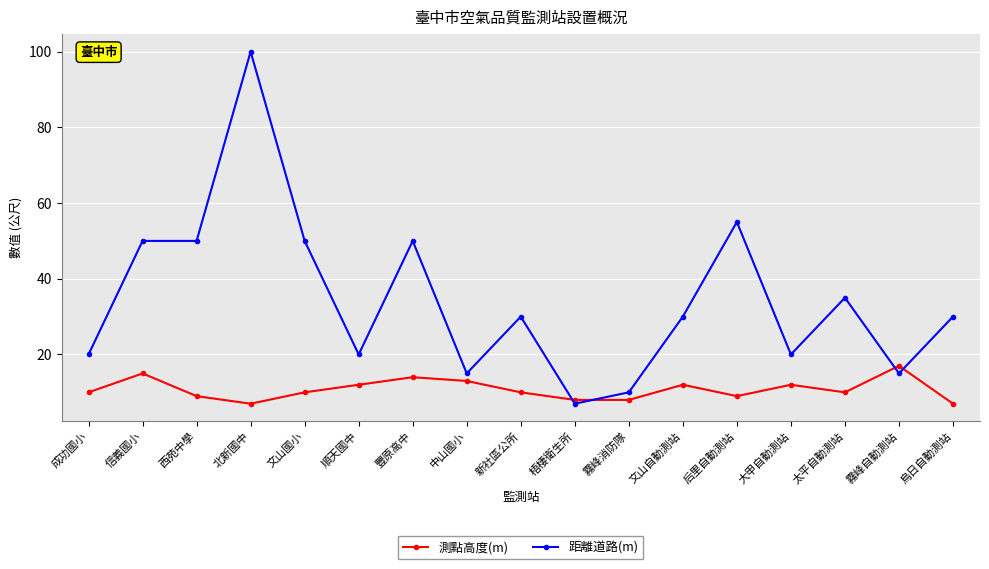

What is the sum of all 距離道路(m) values?

587